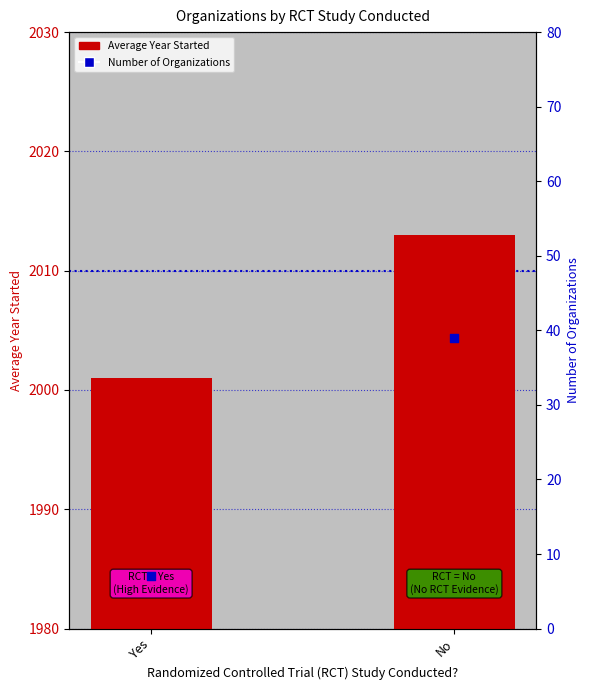

Which series has the largest total across all categories?

Average Year Started